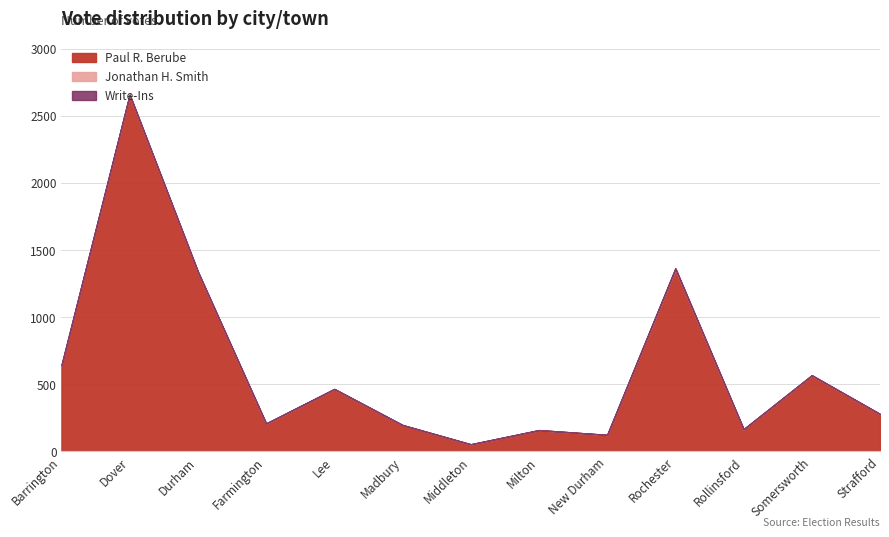

True or false: Write-Ins and Paul R. Berube cross at least once.

False